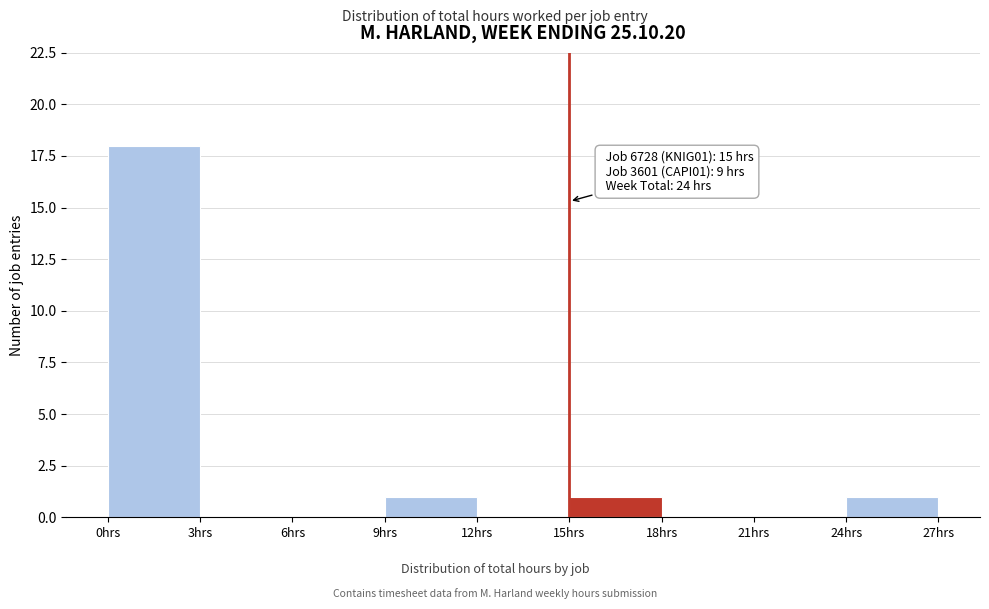

Which range on the x-axis has the tallest bar?

0 to 3